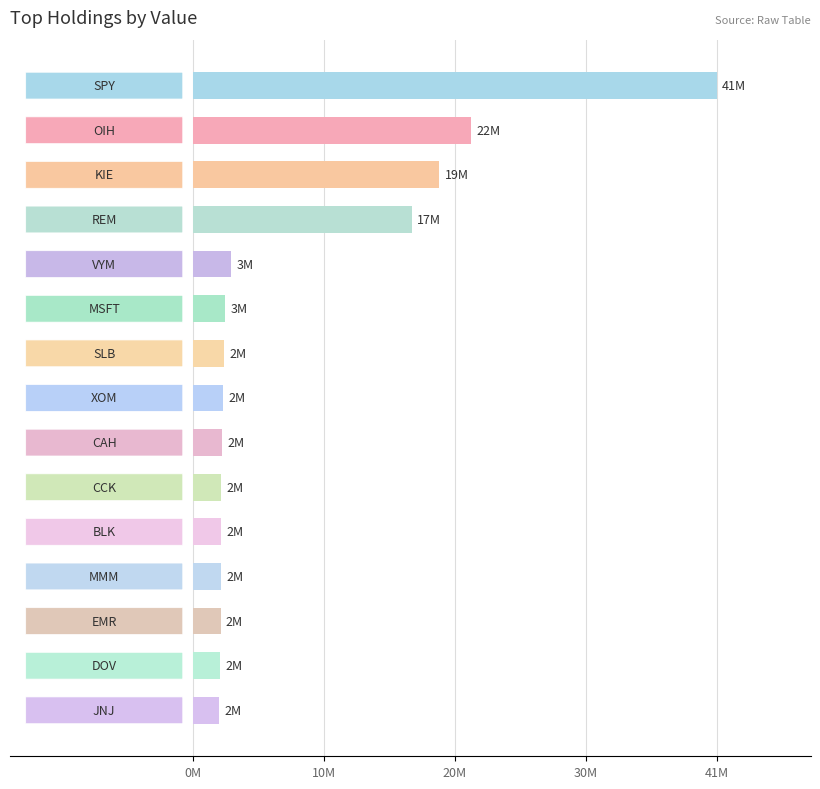

What is the difference between the maximum and minimum values?

39228000